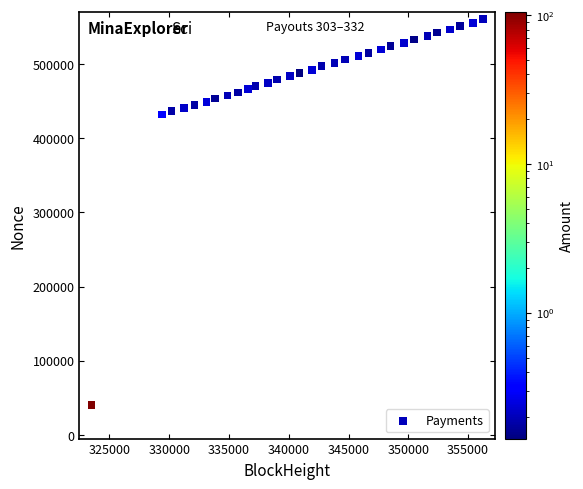

What is the range of X values (max minus min)?

32757